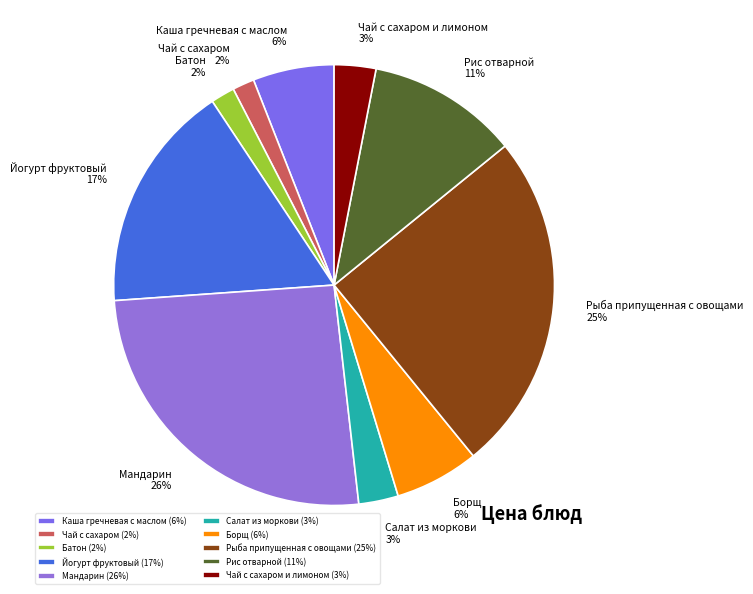

Which has a higher value, Мандарин or Рыба припущенная с овощами?

Мандарин